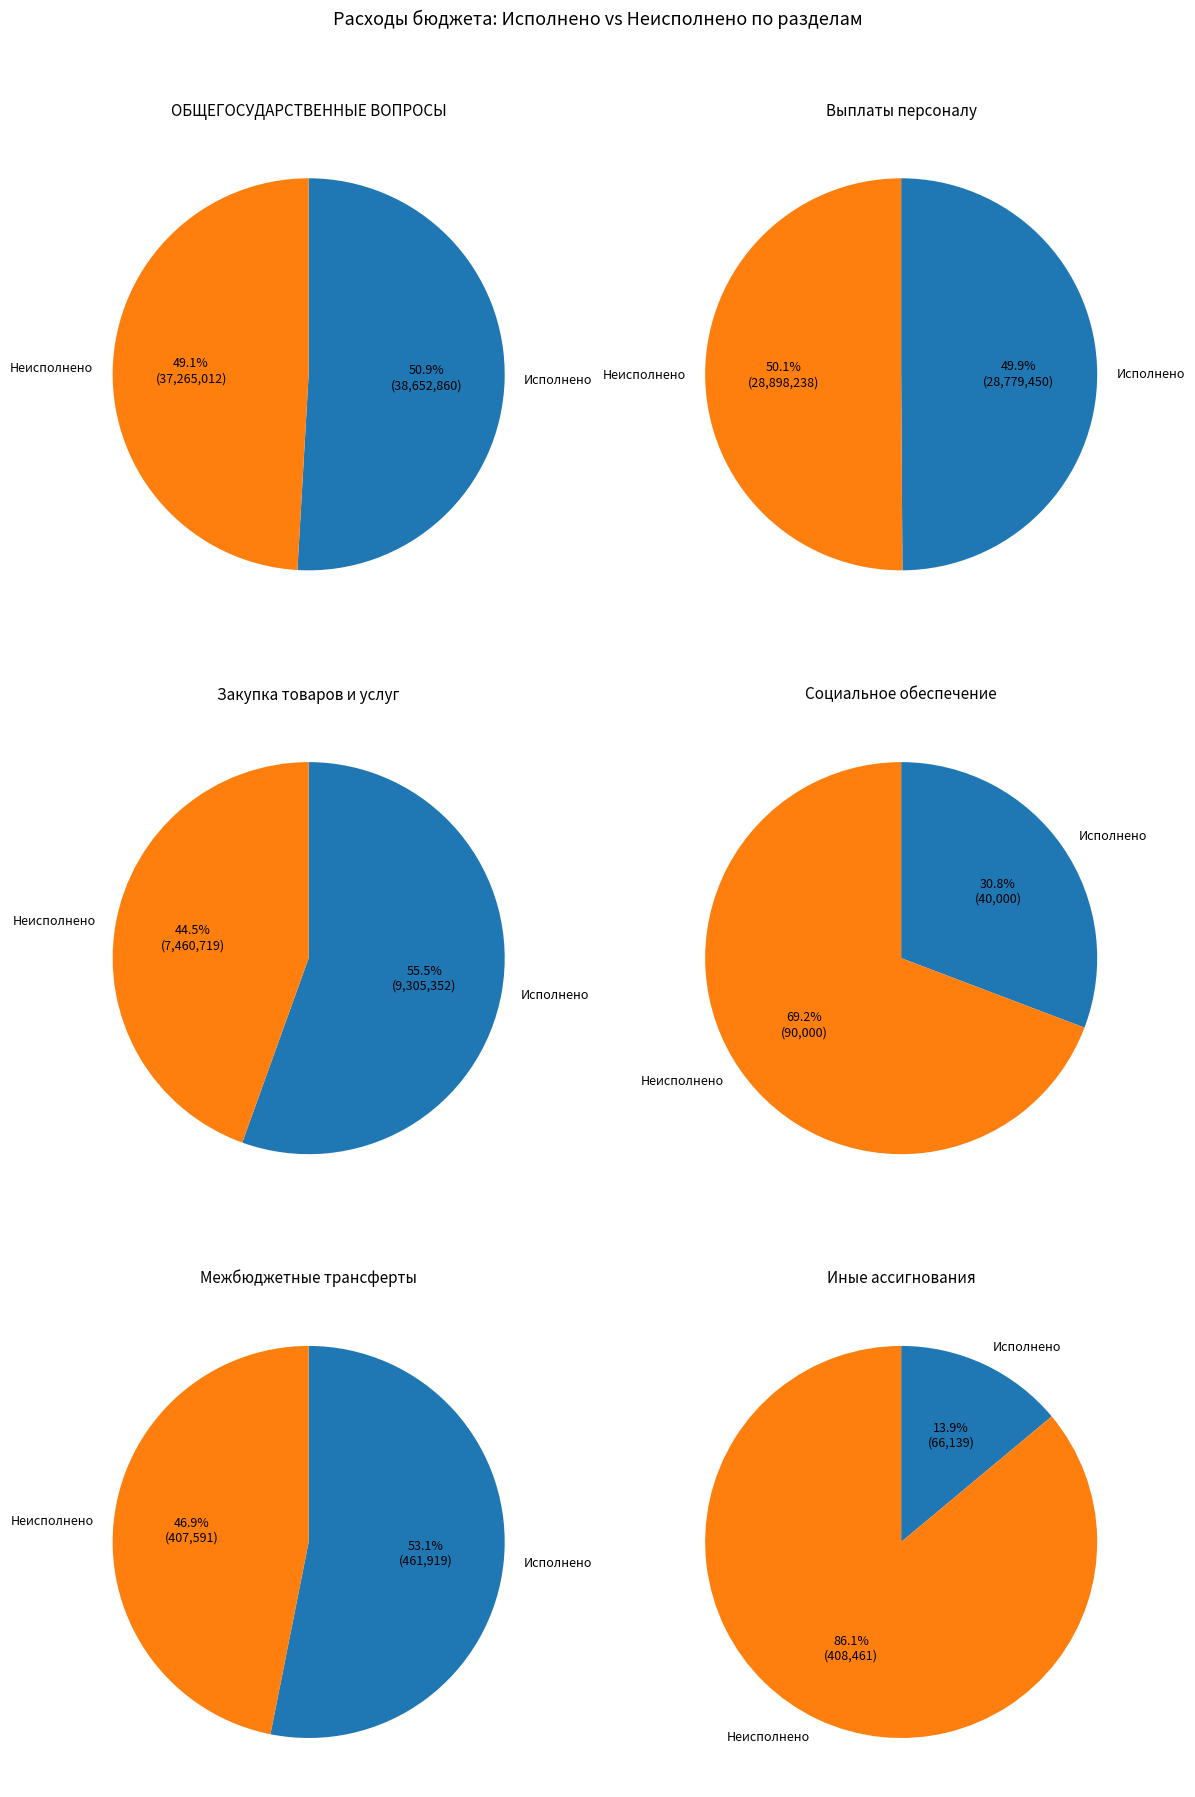

Between ОБЩЕГОСУДАРСТВЕННЫЕ ВОПРОСЫ and Социальное обеспечение, which is larger?

ОБЩЕГОСУДАРСТВЕННЫЕ ВОПРОСЫ